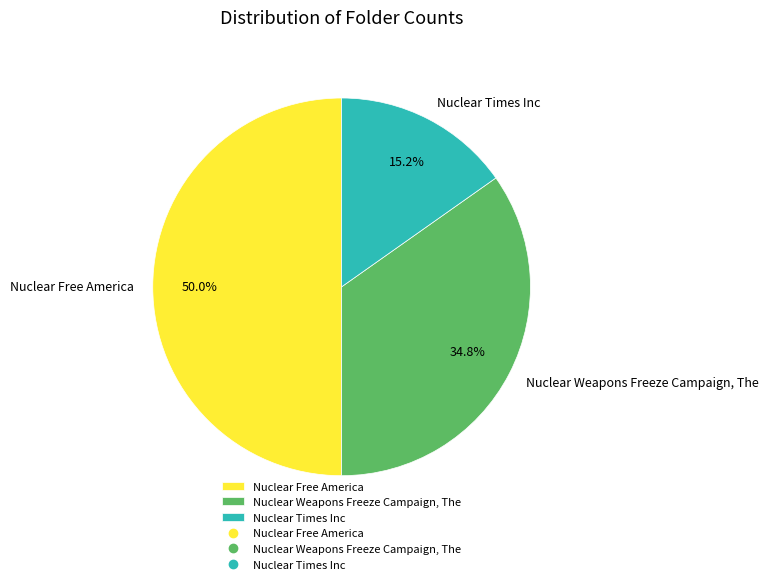

Which slice is the smallest?

Nuclear Times Inc